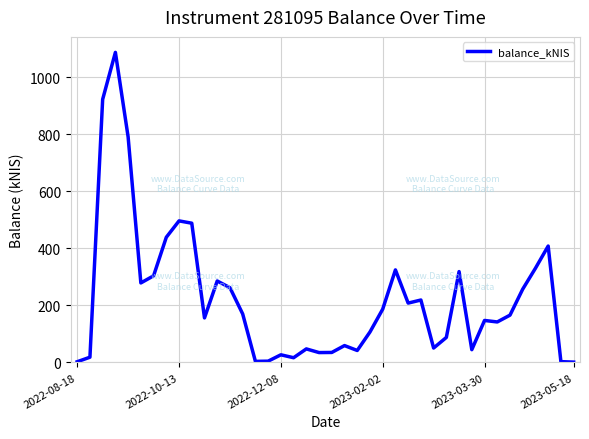

Where is the data nearest to the value 544?

2022-10-13